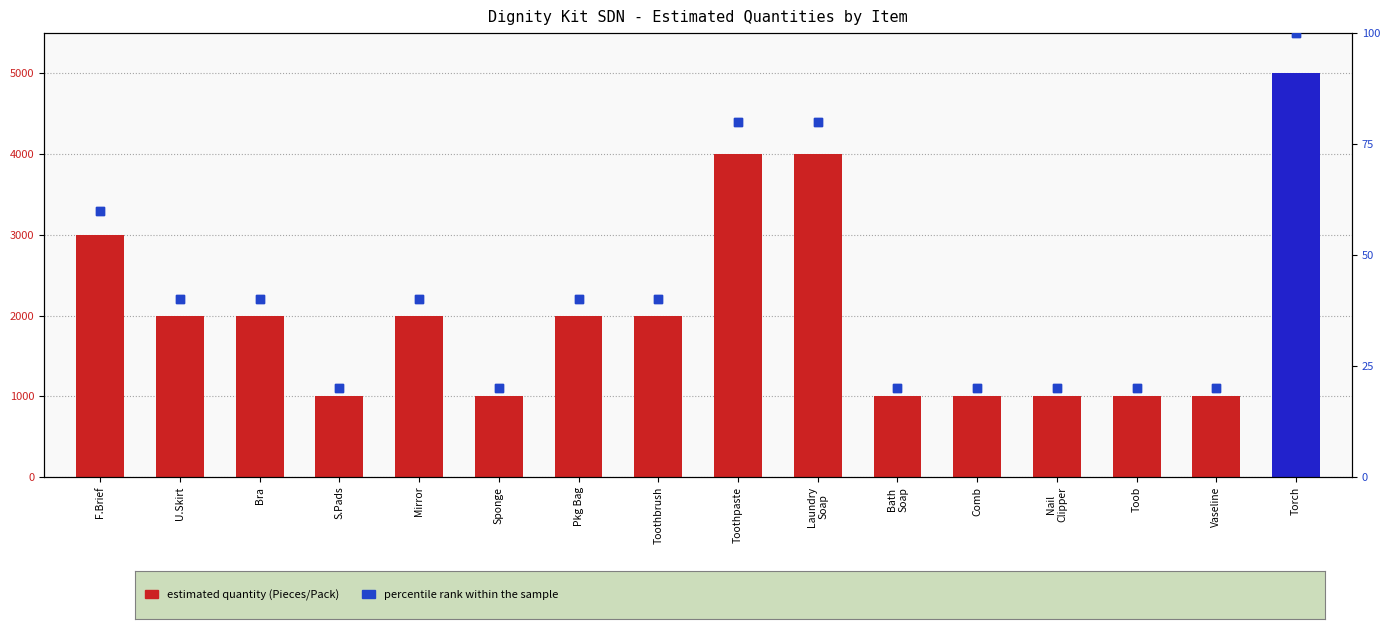

Approximately how many times larger is the value at Vaseline compared to Torch?

0.2